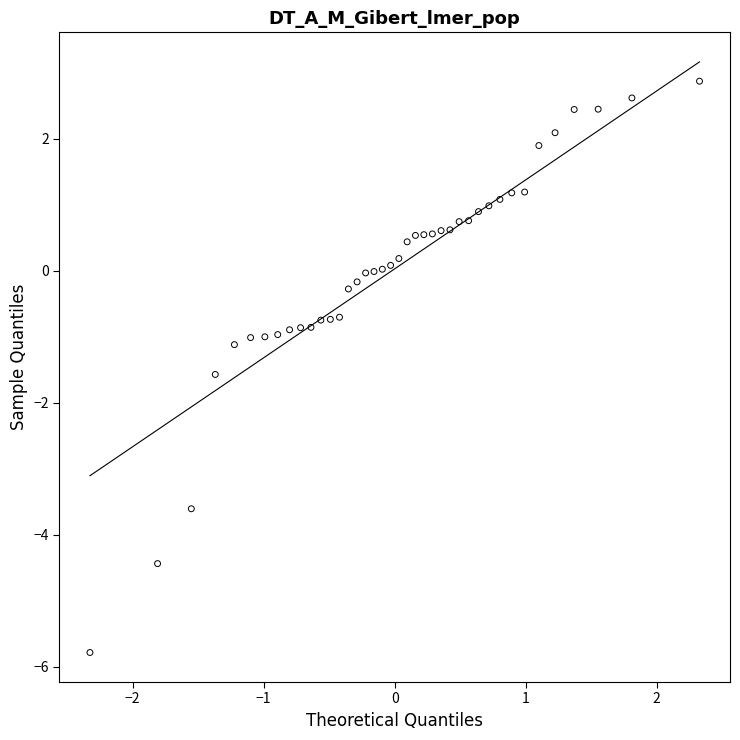

What is the range of X values (max minus min)?

4.7